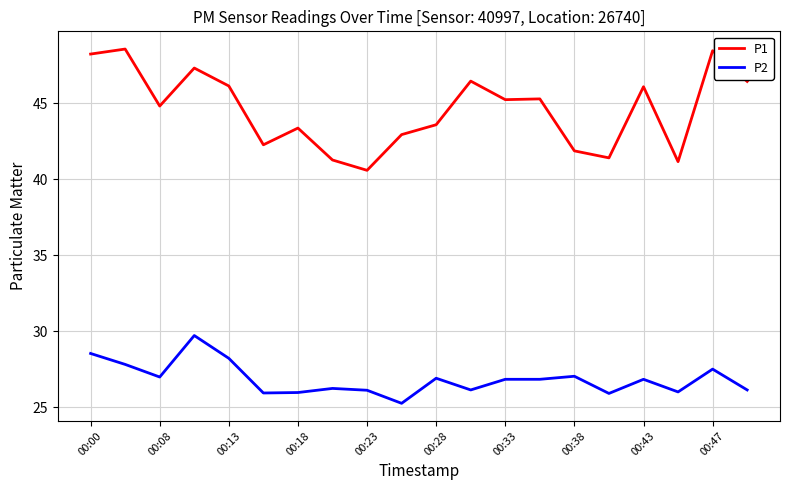

Which series has the largest total across all categories?

P1